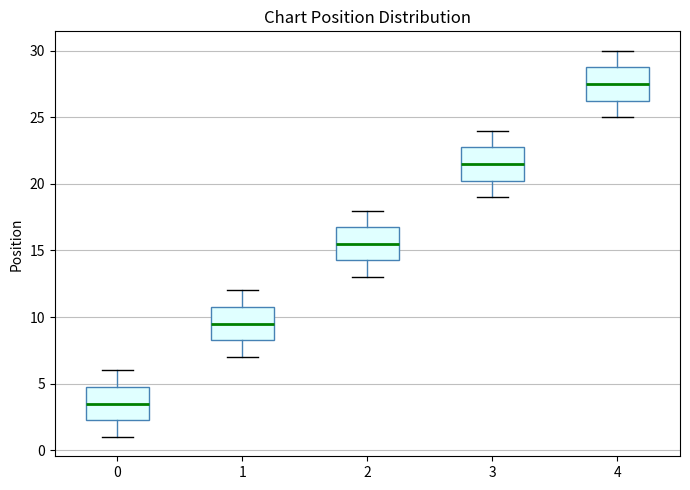

Reading left to right, transcribe this box plot: for each box, give where its median line is, the range the box spans, and where its two whiskers end, as read against the y-axis. The values are not printed on the chart, so give them approximately, as read against the axis.

0: median 3.5, box 2.5 to 5.0, whiskers 1.0 to 6.0
1: median 9.5, box 8.5 to 11.0, whiskers 7.0 to 12.0
2: median 15.5, box 14.5 to 17.0, whiskers 13.0 to 18.0
3: median 21.5, box 20.5 to 23.0, whiskers 19.0 to 24.0
4: median 27.5, box 26.5 to 29.0, whiskers 25.0 to 30.0